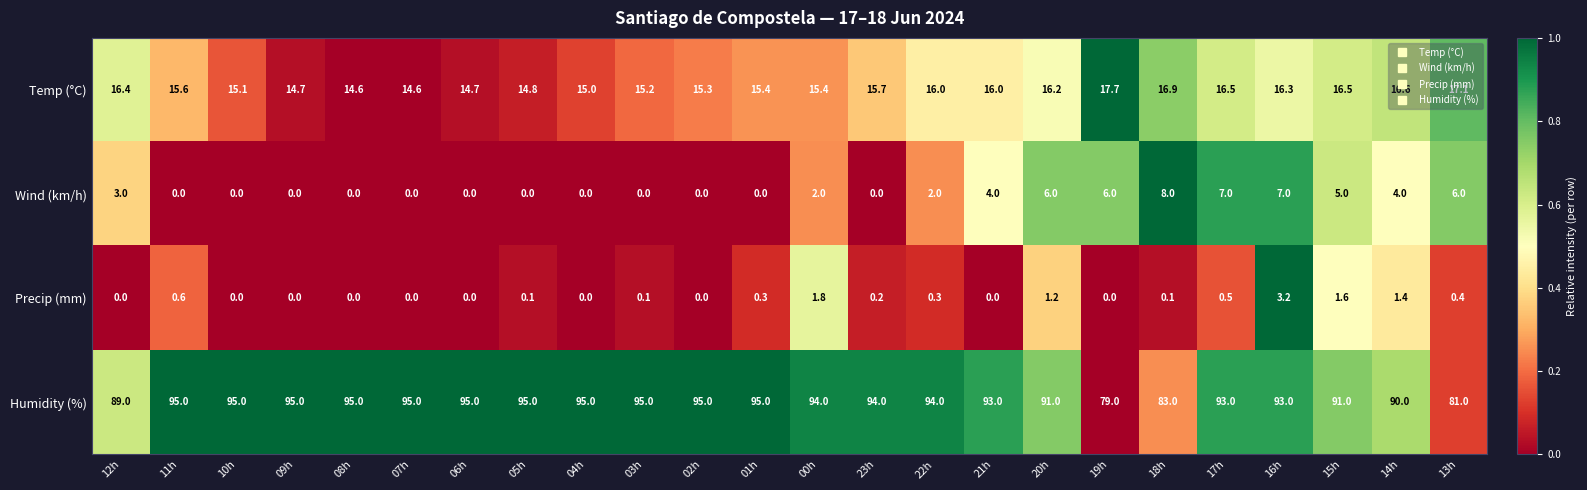

What is the average value of the Wind (km/h) series?

2.5